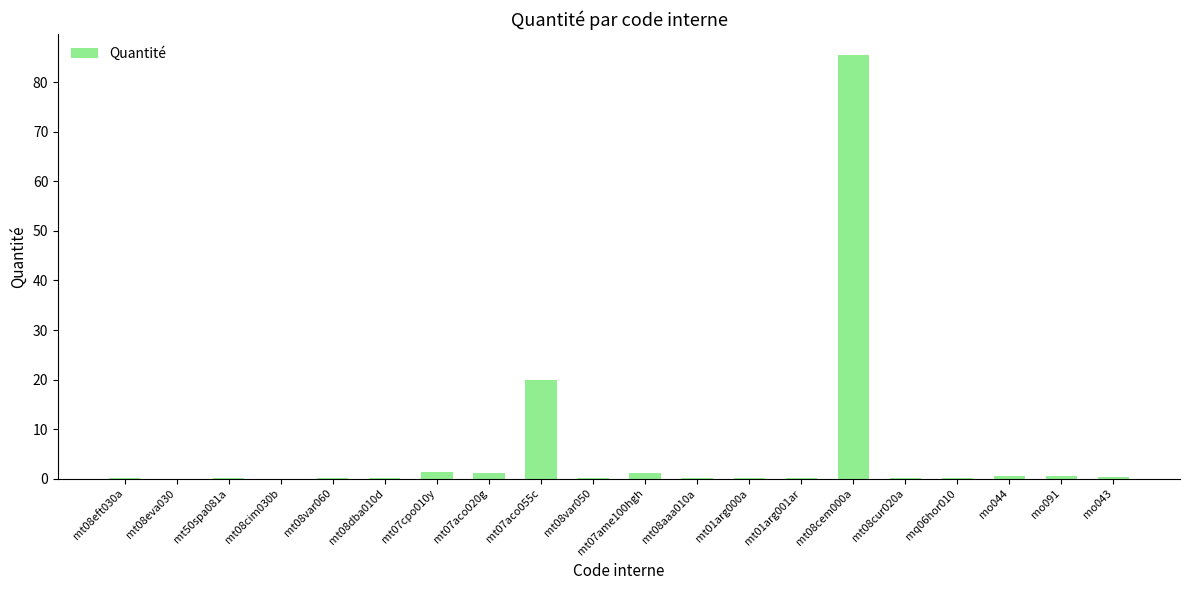

True or false: the data shows 0.0 at mt50spa081a.

True